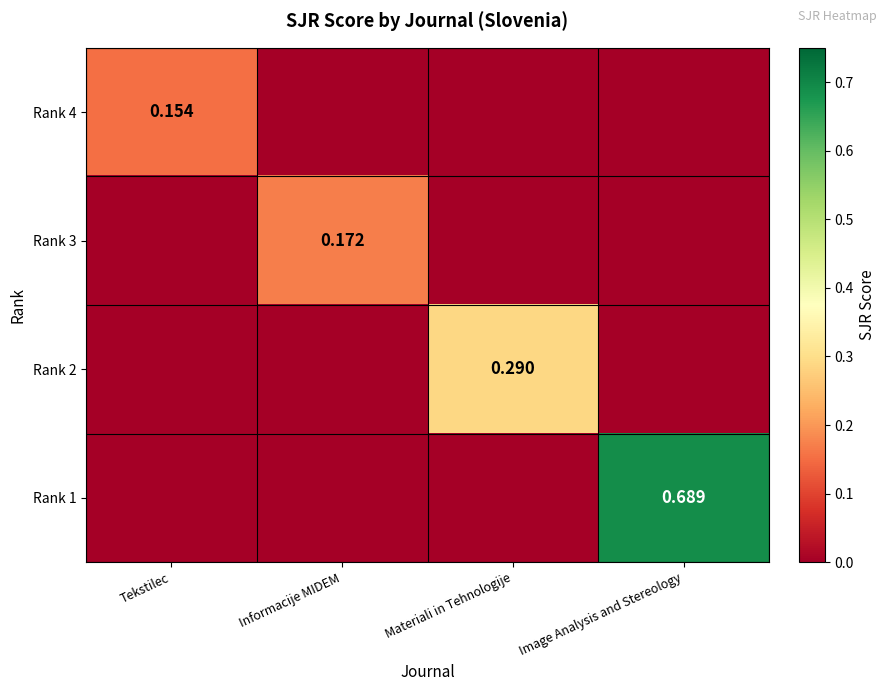

How many values in the Rank 1 series exceed 0?

1